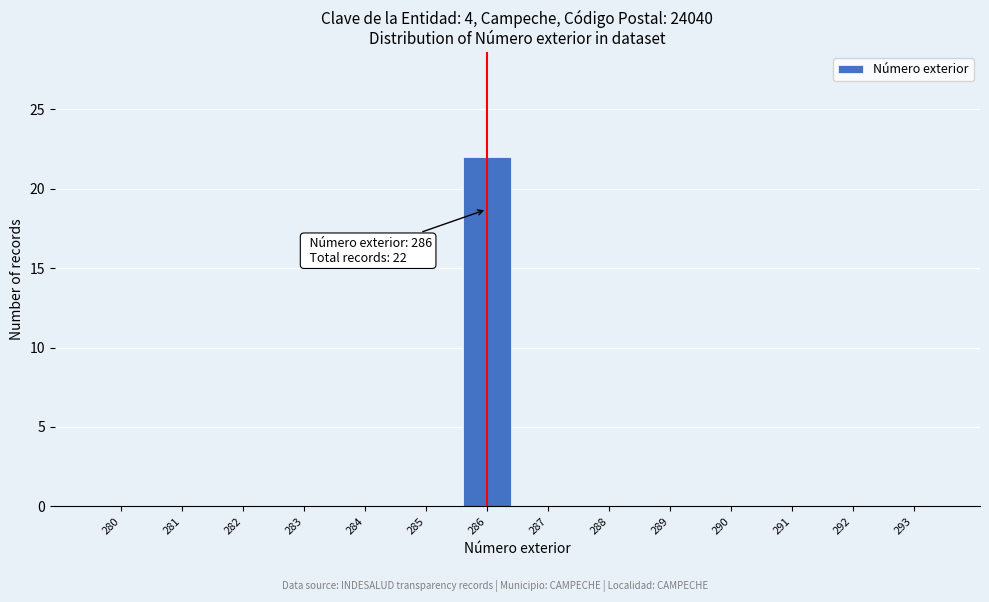

Reading left to right, list all the values displayed in this chart.

280=0	281=0	282=0	283=0	284=0	285=0	286=22	287=0	288=0	289=0	290=0	291=0	292=0	293=0